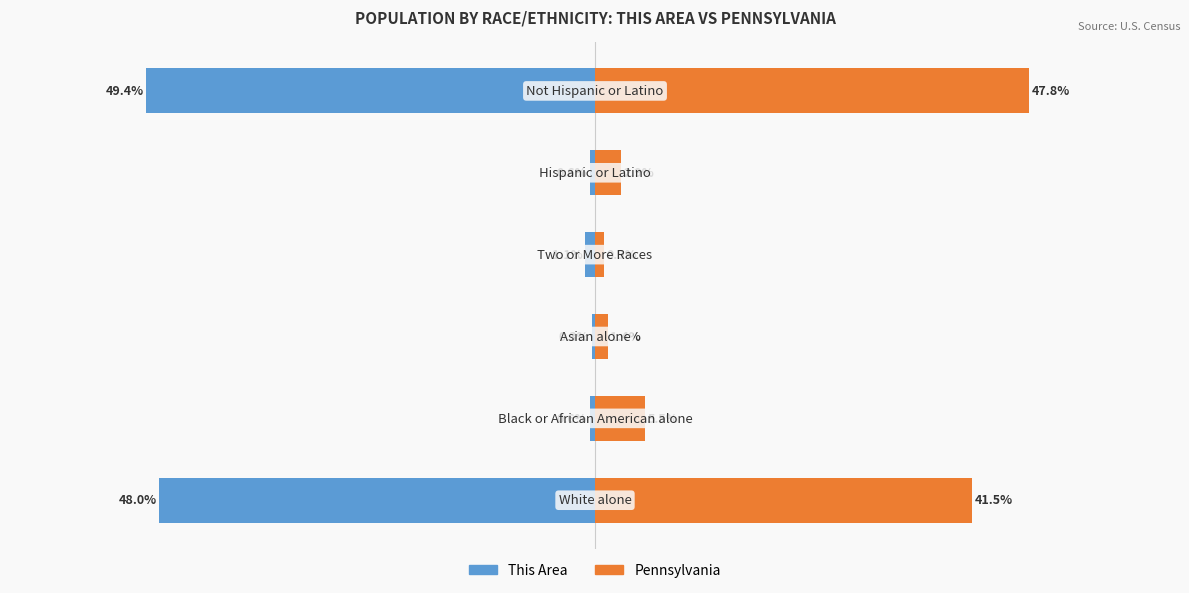

At how many categories does at least one series exceed -19?

6